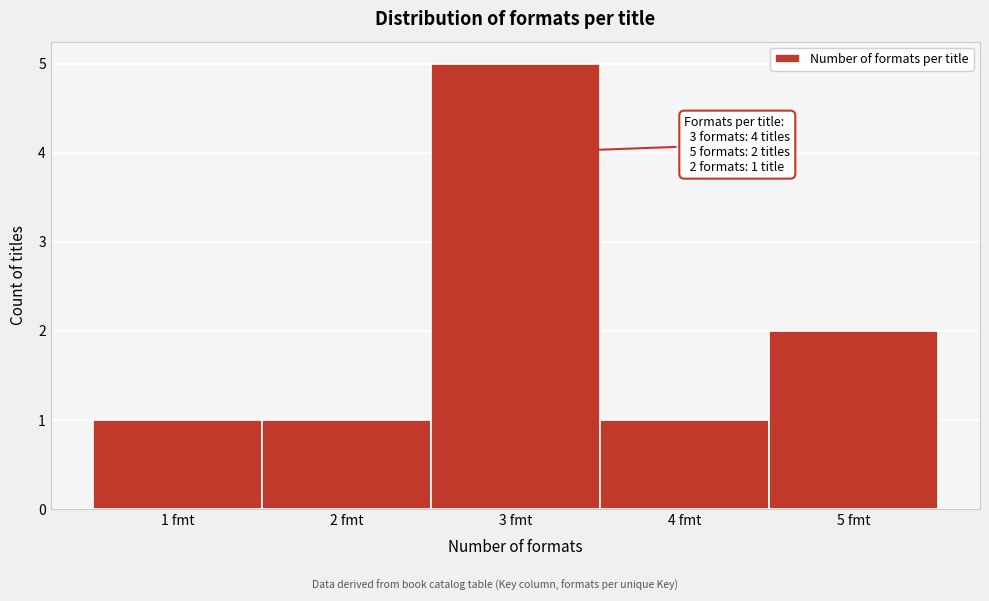

Which range on the x-axis has the tallest bar?

2.5 to 3.5